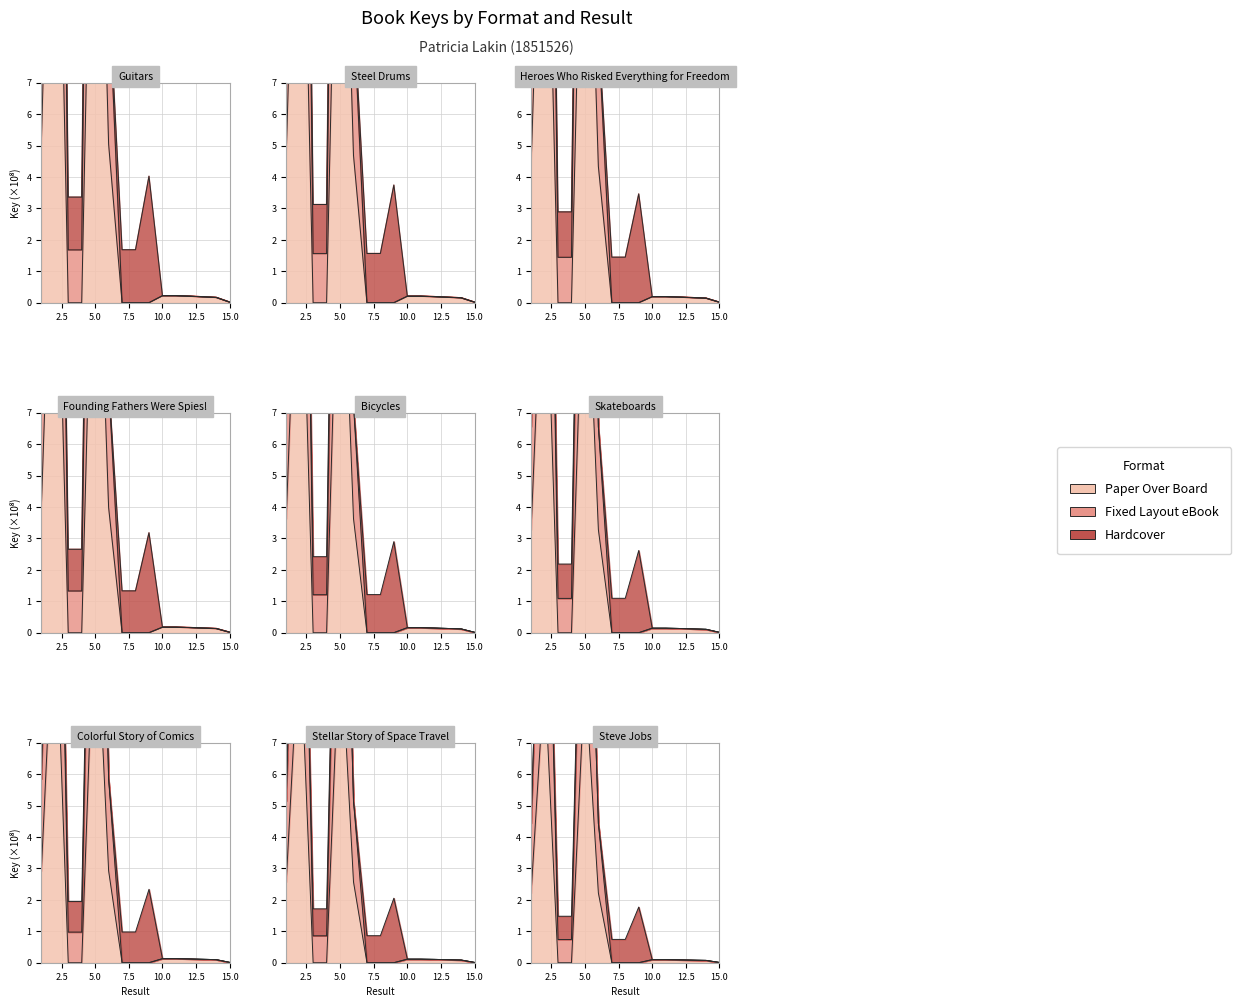

How many values in the Fixed Layout eBook series exceed 0?

12